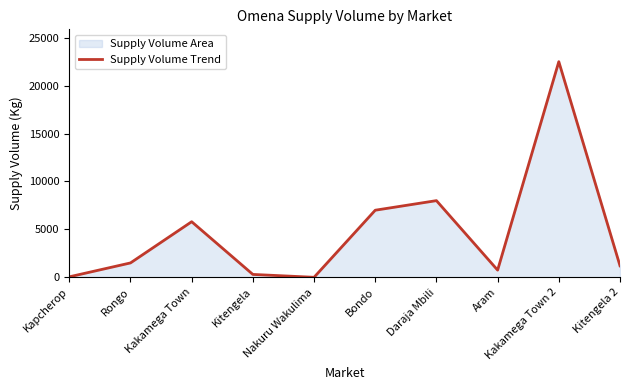

List the labels in order of value, largest first.

Kakamega Town 2, Daraja Mbili, Bondo, Kakamega Town, Rongo, Kitengela 2, Aram, Kitengela, Kapcherop, Nakuru Wakulima